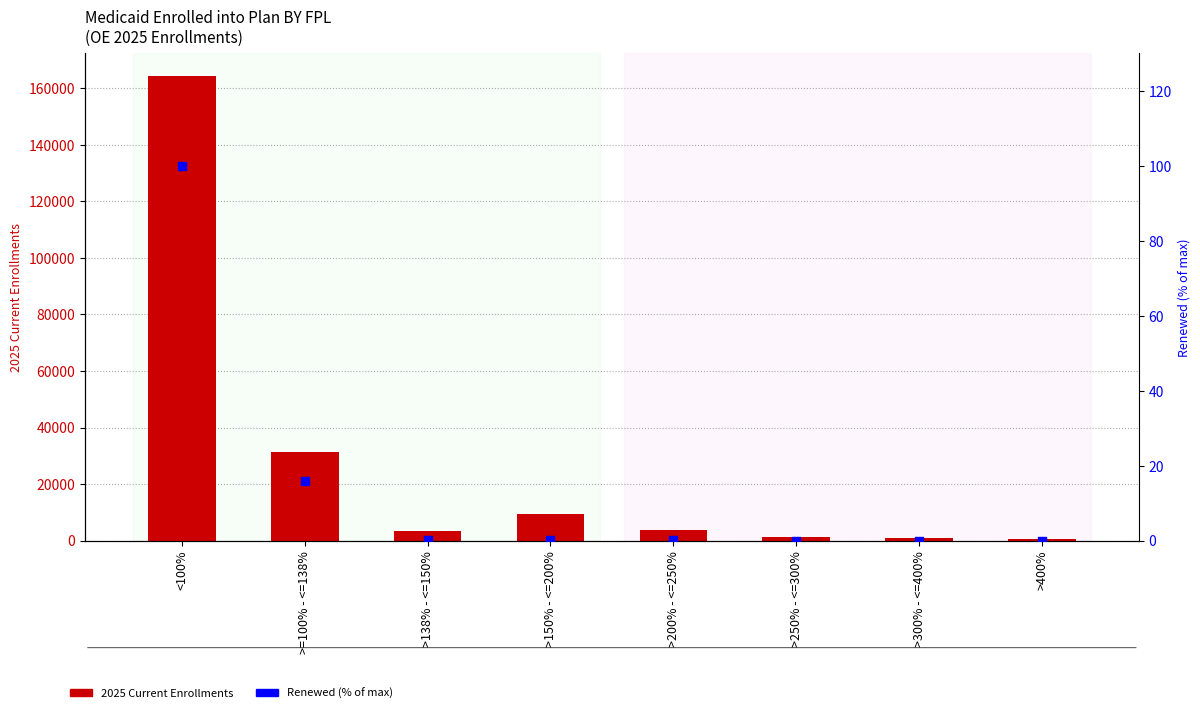

Which series reaches the maximum Y coordinate?

2025 Current Enrollments